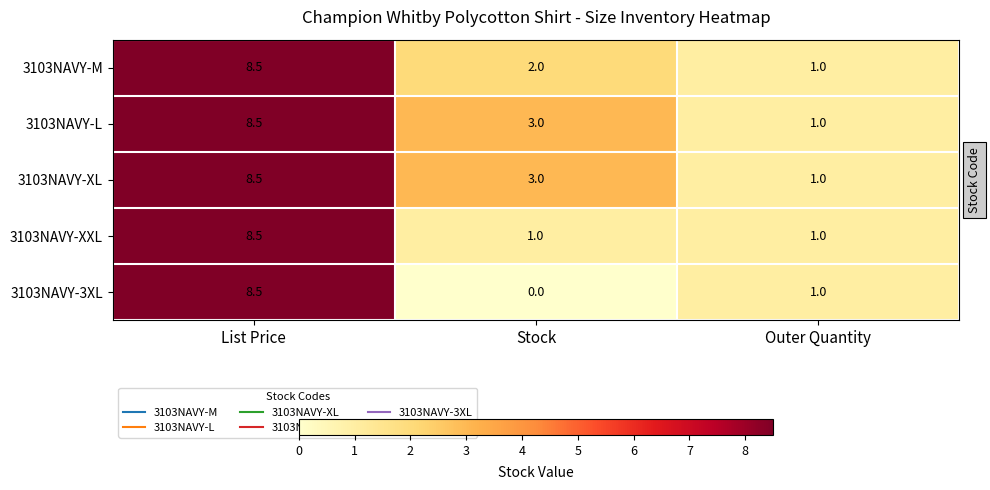

List the labels in order of 3103NAVY-XL value, largest first.

List Price, Stock, Outer Quantity